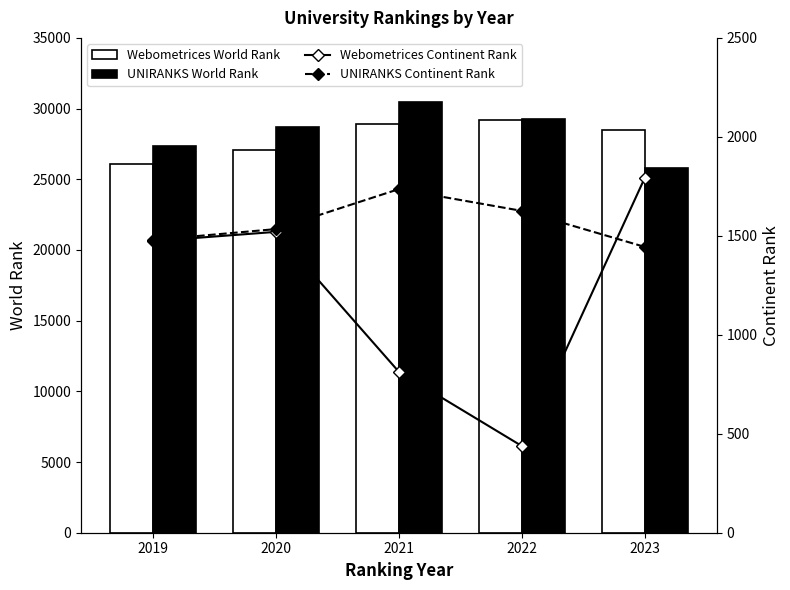

Reading right to left, transcribe all the data shown in this chart.

Webometrices World Rank: 2023=28456	2022=29169	2021=28907	2020=27096	2019=26086
UNIRANKS World Rank: 2023=25832	2022=29232	2021=30472	2020=28679	2019=27363
Webometrices Continent Rank: 2023=1793	2022=438	2021=813	2020=1520	2019=1473
UNIRANKS Continent Rank: 2023=1444	2022=1626	2021=1736	2020=1534	2019=1479